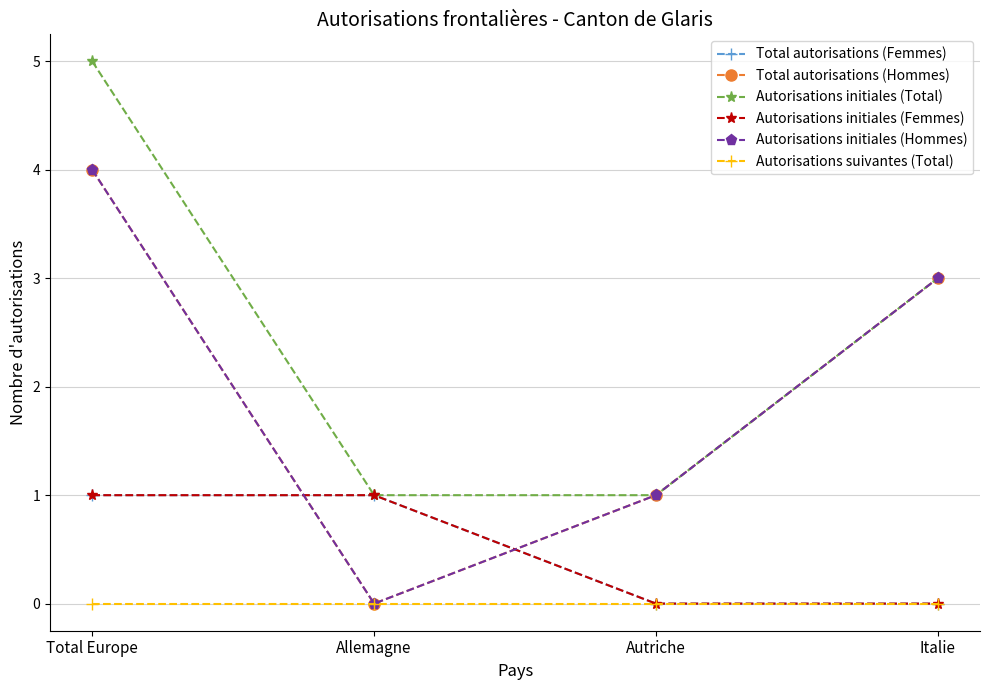

Does the chart have visible grid lines?

Yes